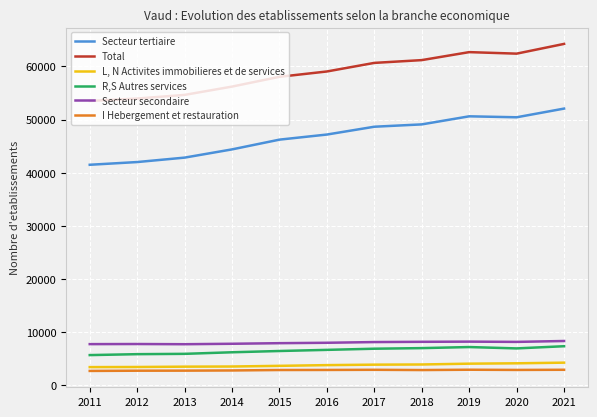

The value of L, N Activites immobilieres et de services at 2019 is 2025. True or false?

False